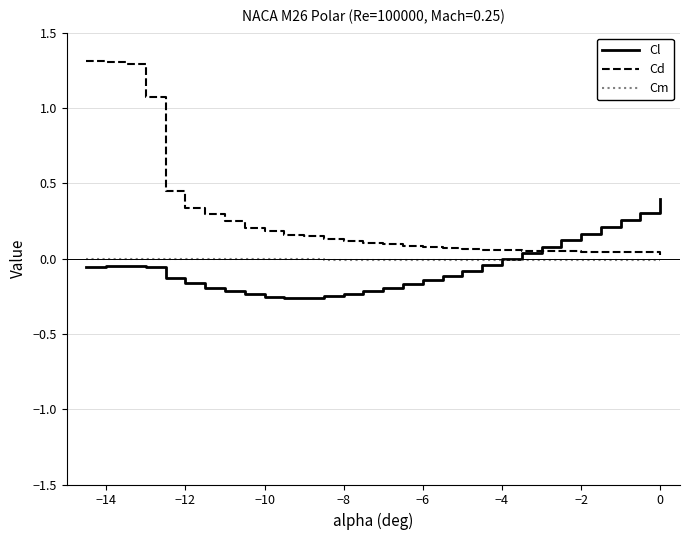

Which series has the largest total across all categories?

Cd